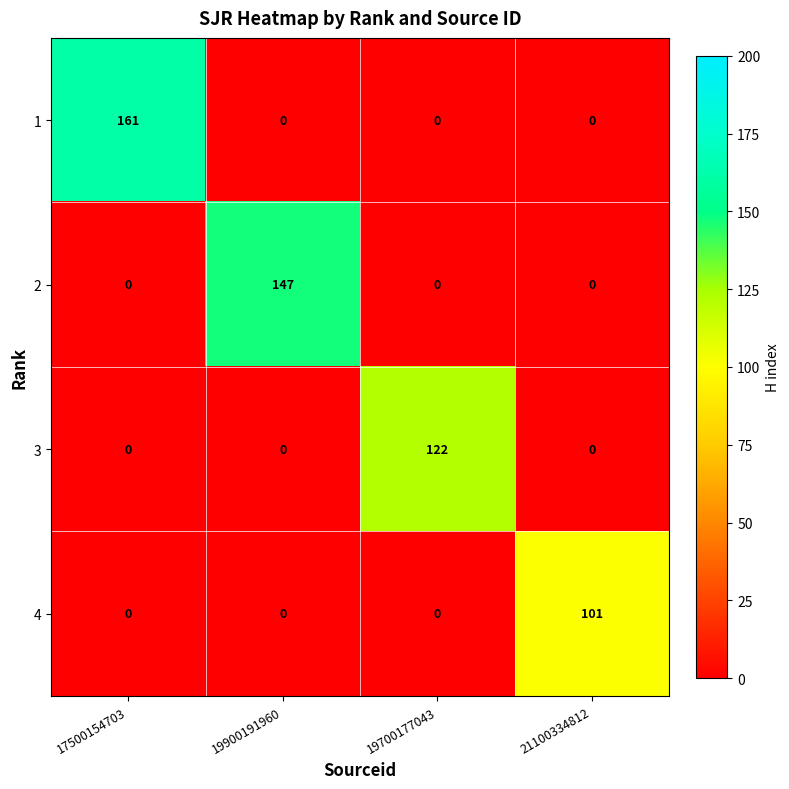

Reading left to right, extract all data points from this chart.

1: 17500154703=161	19900191960=0	19700177043=0	21100334812=0
2: 17500154703=0	19900191960=147	19700177043=0	21100334812=0
3: 17500154703=0	19900191960=0	19700177043=122	21100334812=0
4: 17500154703=0	19900191960=0	19700177043=0	21100334812=101